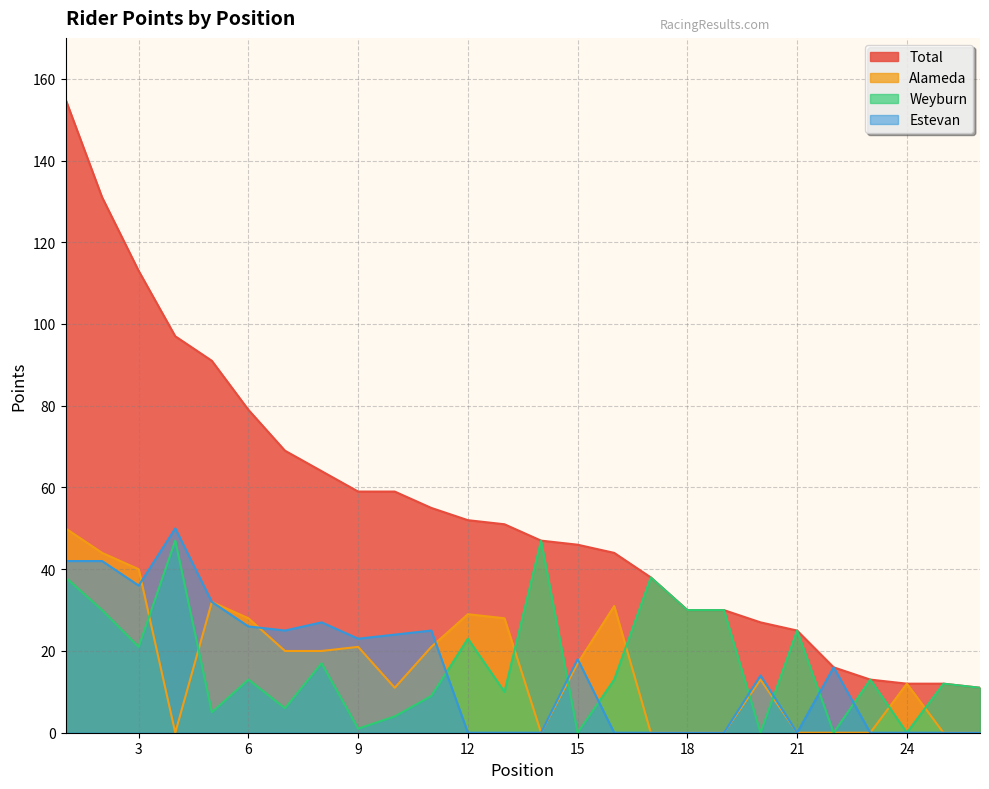

What are all the series names shown in the legend?

Total, Alameda, Weyburn, Estevan